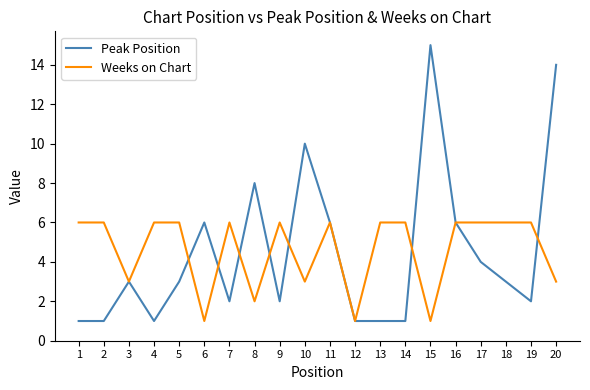

True or false: Peak Position has more than 0 points higher than both neighbors.

True